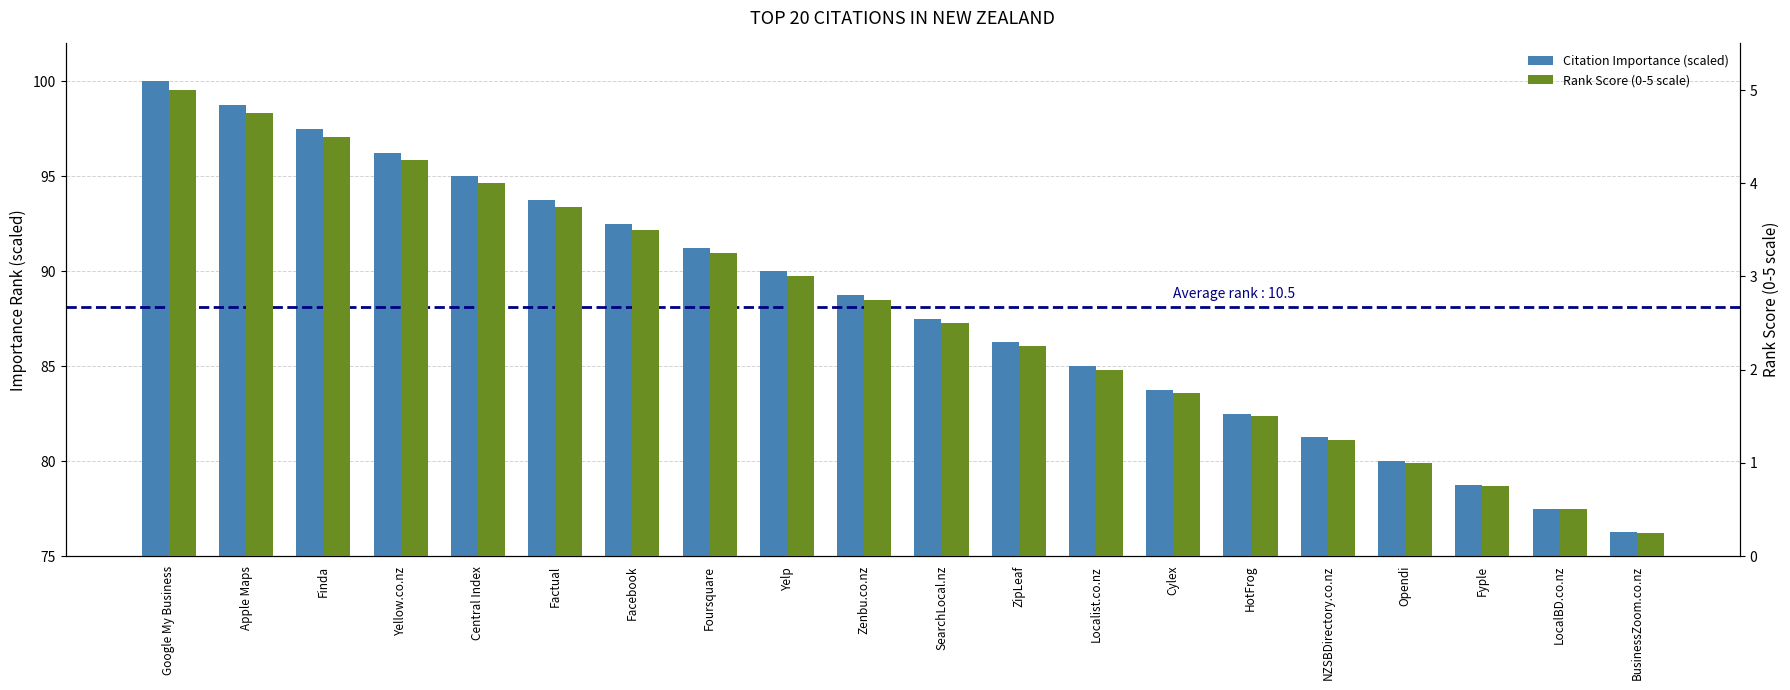

What is the difference between the Rank Score (0-5 scale) values at Yellow.co.nz and Opendi?

3.2